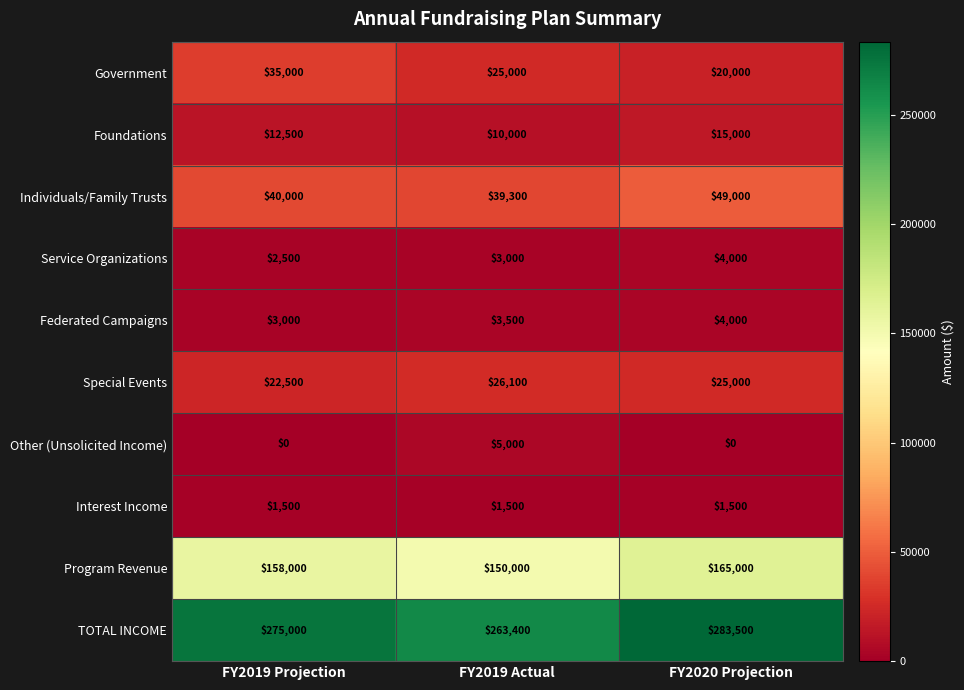

How many data points does each series have?

3